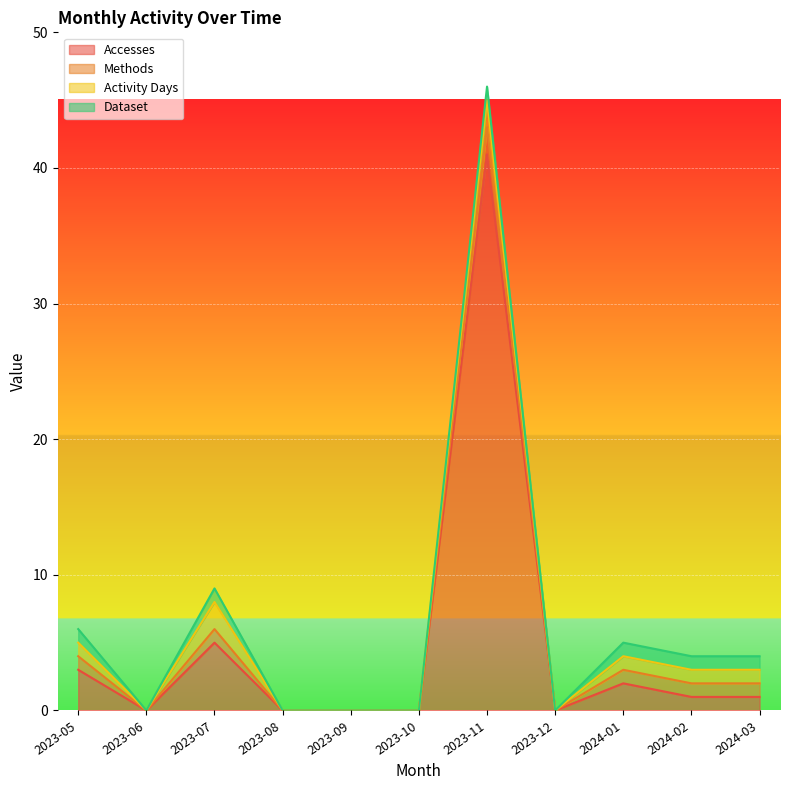

Reading right to left, extract all data points from this chart.

Accesses: 2024-03=1	2024-02=1	2024-01=2	2023-12=0	2023-11=41	2023-10=0	2023-09=0	2023-08=0	2023-07=5	2023-06=0	2023-05=3
Methods: 2024-03=1	2024-02=1	2024-01=1	2023-12=0	2023-11=2	2023-10=0	2023-09=0	2023-08=0	2023-07=1	2023-06=0	2023-05=1
Activity Days: 2024-03=1	2024-02=1	2024-01=1	2023-12=0	2023-11=2	2023-10=0	2023-09=0	2023-08=0	2023-07=2	2023-06=0	2023-05=1
Dataset: 2024-03=1	2024-02=1	2024-01=1	2023-12=0	2023-11=1	2023-10=0	2023-09=0	2023-08=0	2023-07=1	2023-06=0	2023-05=1